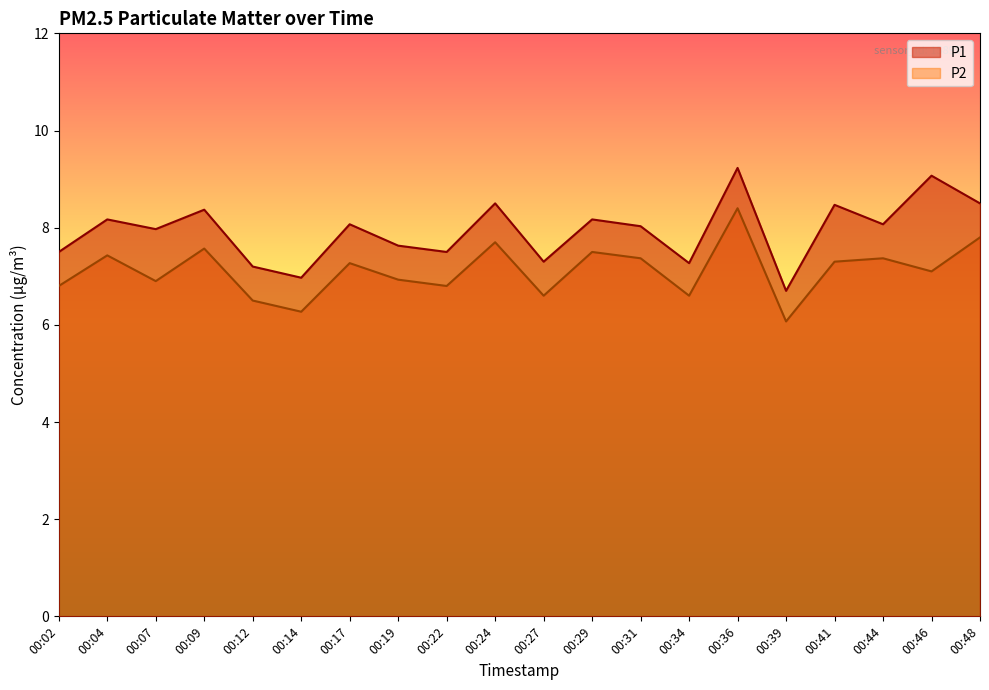

The value of P1 at 00:39 is 6.7. True or false?

True